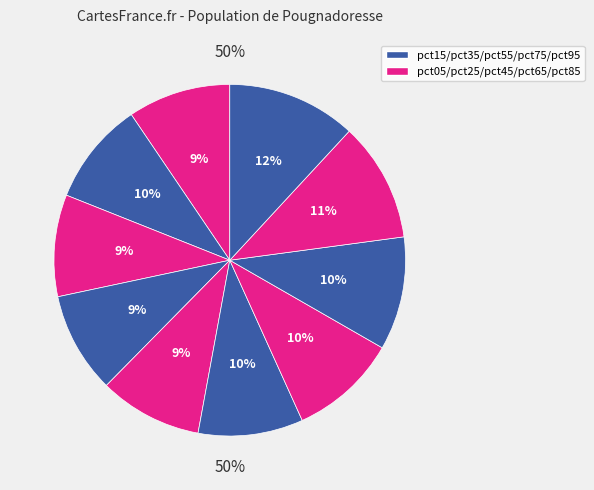

How many slices are in this pie chart?

10